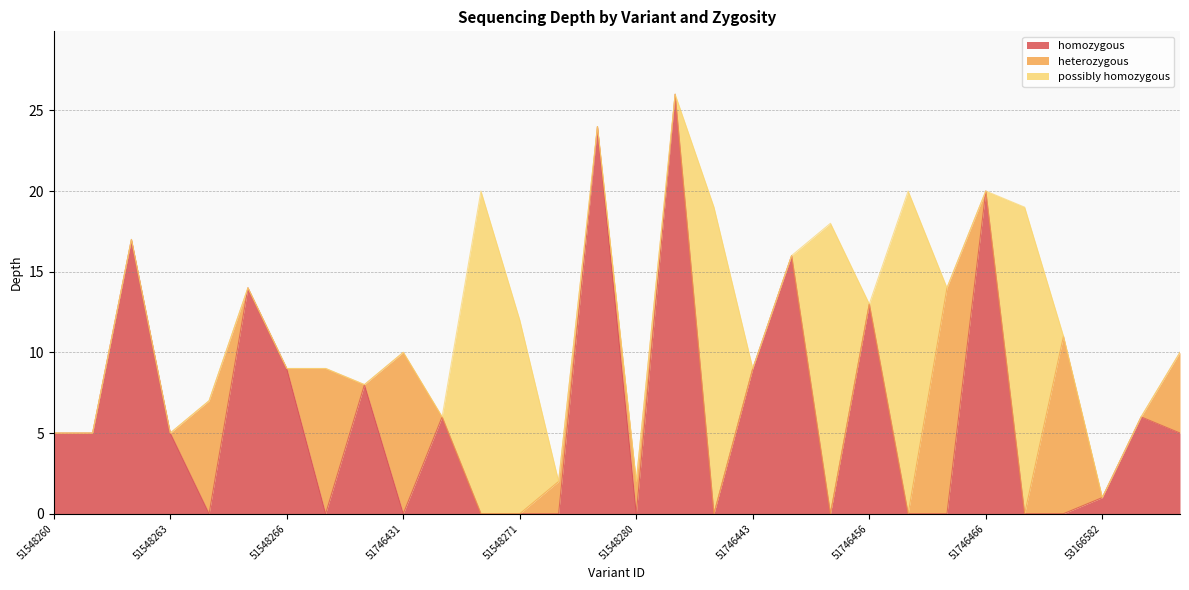

In depth, how many points are higher than both neighbors (excluding endpoints)?

9